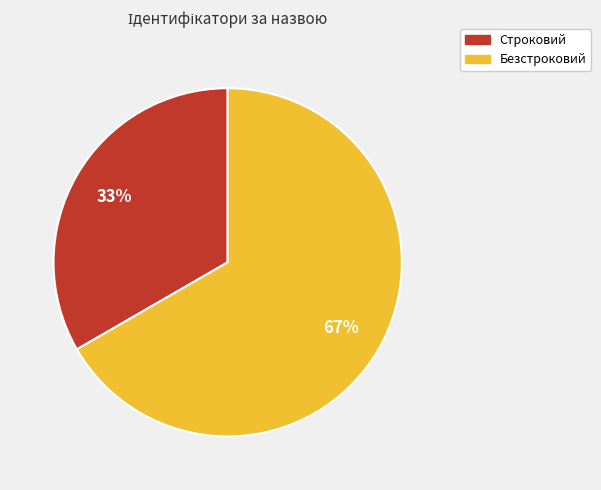

Approximately how many times larger is the value at Строковий compared to Безстроковий?

0.5